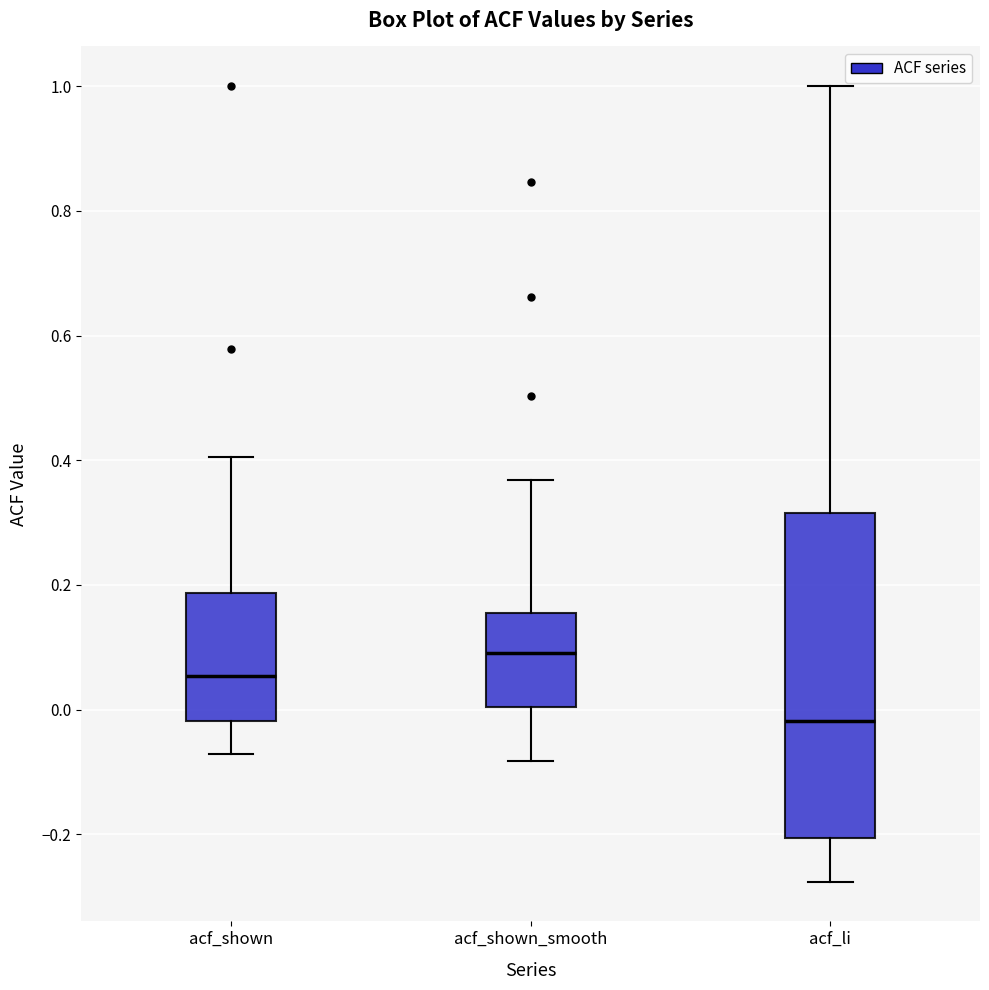

Reading left to right, read every box against the y-axis: the position of its median line, the range the box covers, and the ends of its whiskers. The values are not printed on the chart, so give them approximately, as read against the axis.

acf_shown: median 0.06, box -0.02 to 0.18, whiskers -0.08 to 0.40
acf_shown_smooth: median 0.10, box 0.00 to 0.16, whiskers -0.08 to 0.36
acf_li: median -0.02, box -0.20 to 0.32, whiskers -0.28 to 1.00